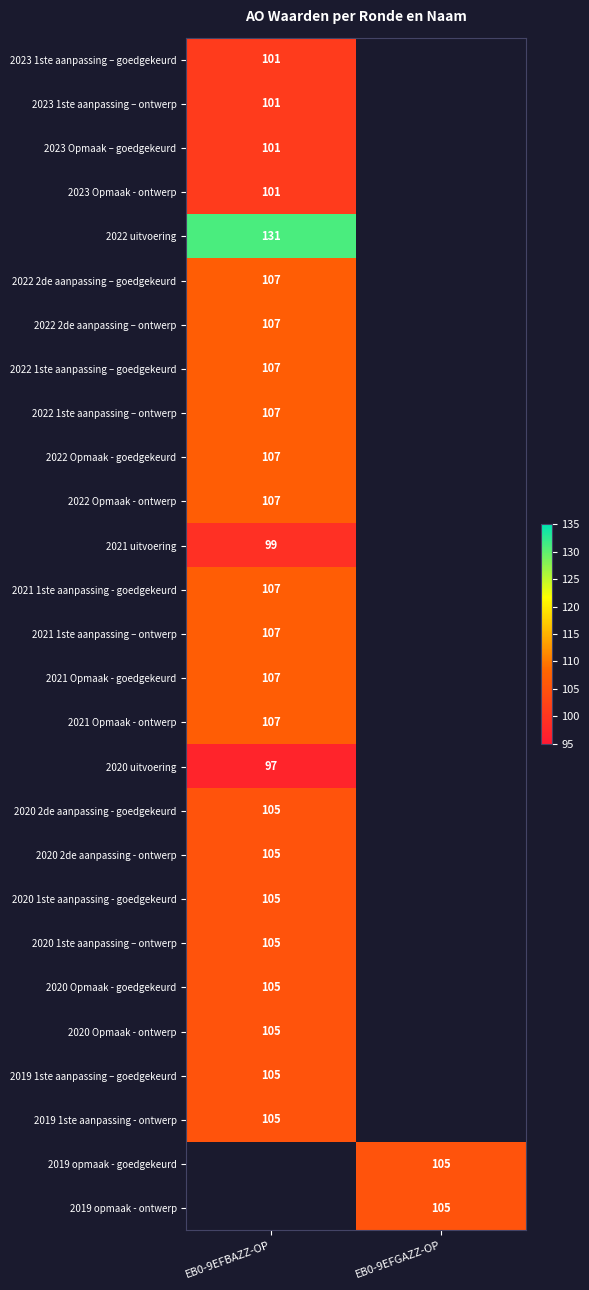

The value of 2022 Opmaak - ontwerp at EB0-9EFBAZZ-OP is 149. True or false?

False